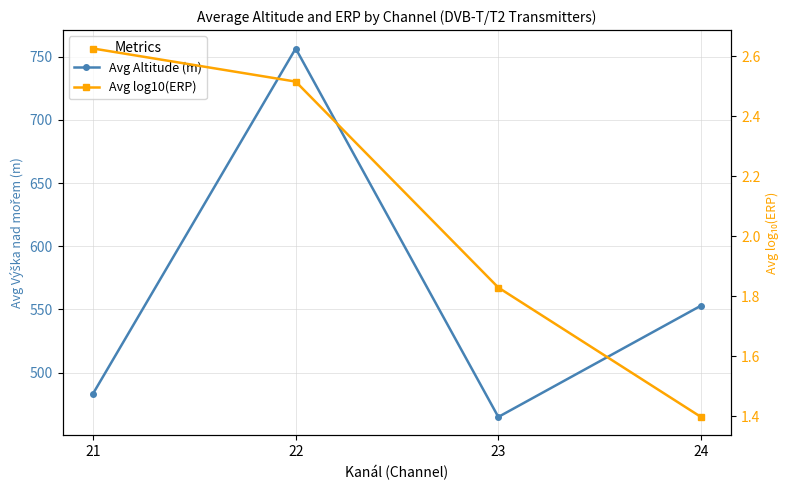

Is it true that Avg Altitude (m) equals 483.4 at 21?

True